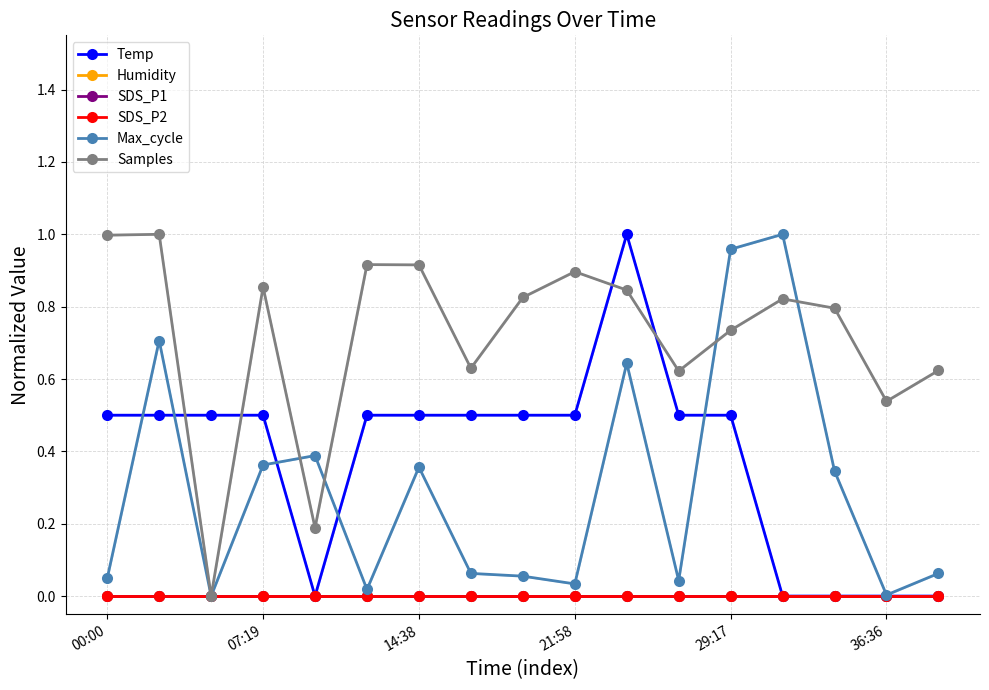

At how many categories does at least one series exceed 0?

17